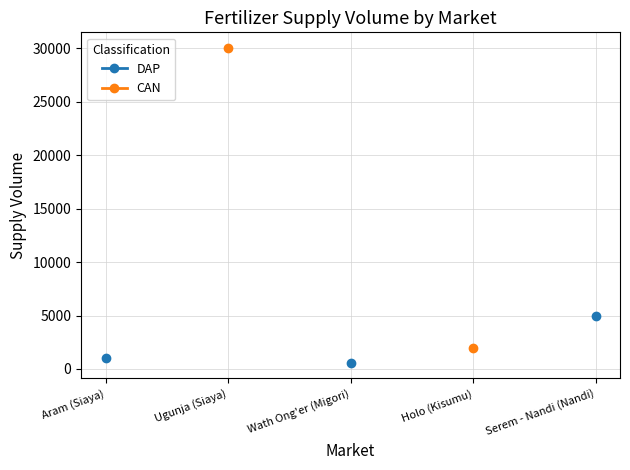

What value does the DAP series have at Wath Ong'er (Migori)?

600.0